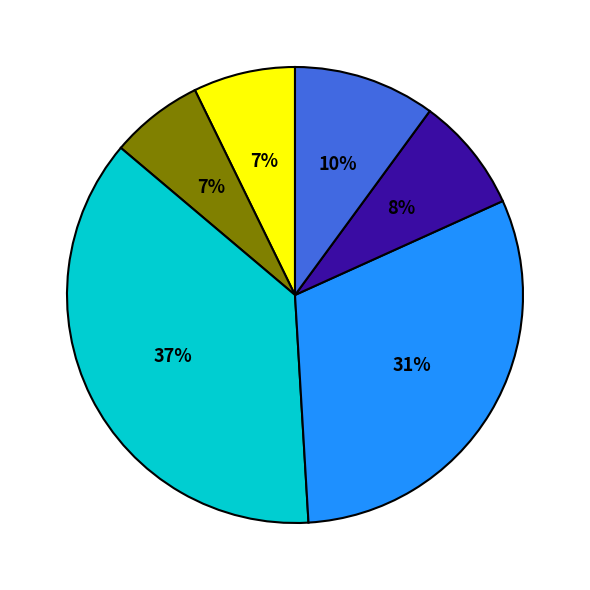

Is there a majority slice in this chart?

No